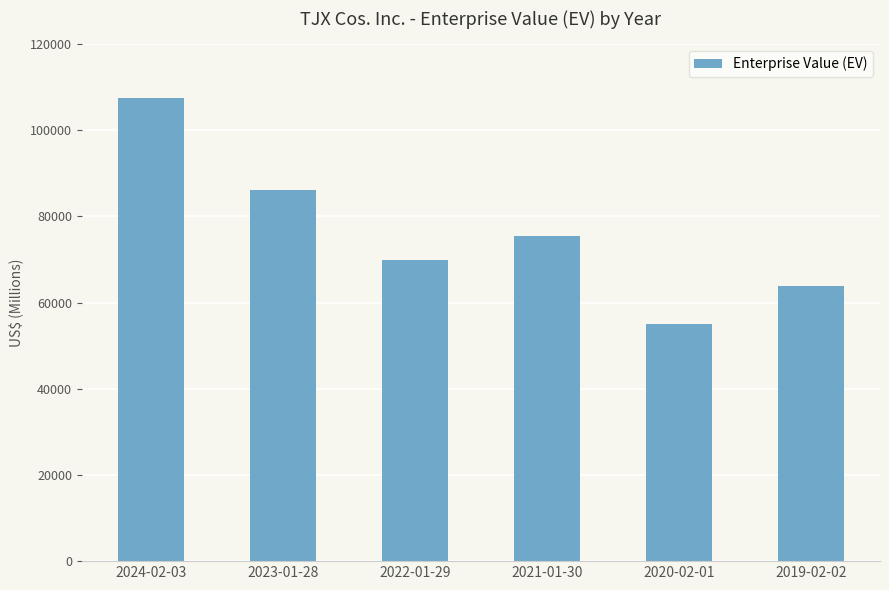

What is the approximate value at 2021-01-30, to the nearest 50?

75400